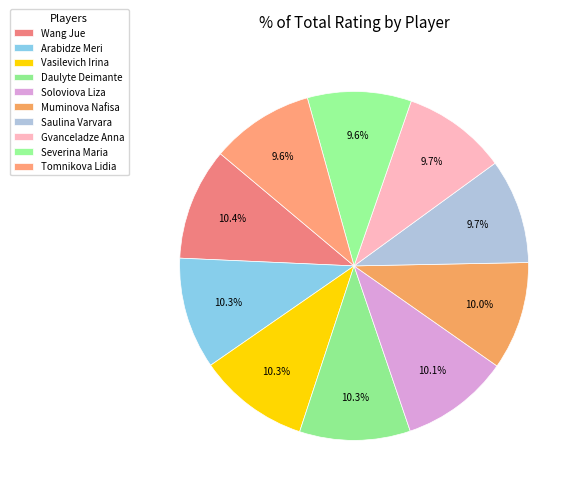

True or false: Tomnikova Lidia accounts for 10% of the total.

True